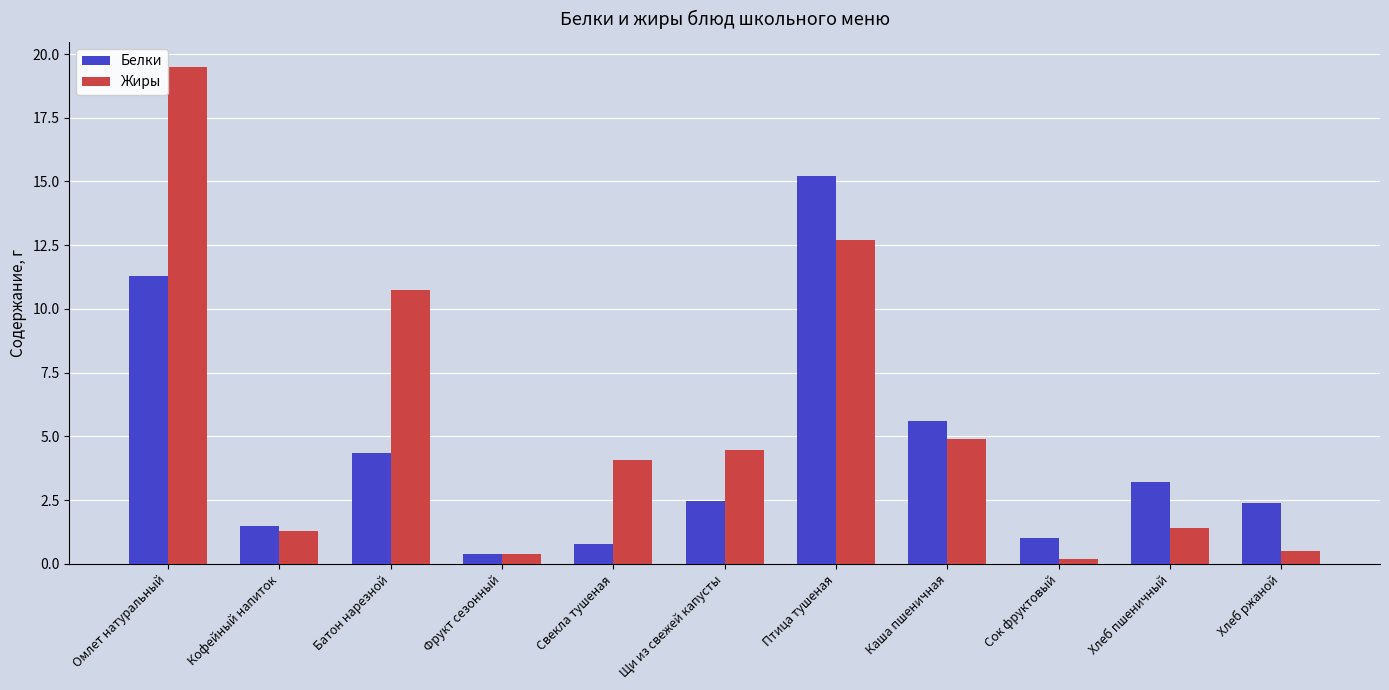

The Жиры series shows 0.2 at Сок фруктовый. True or false?

True